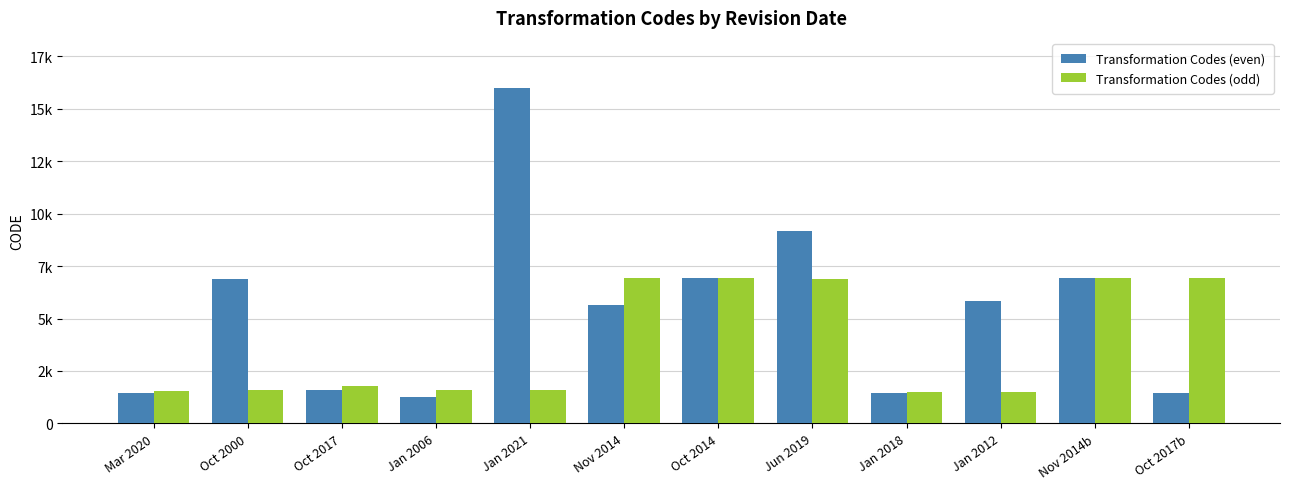

At which label does Transformation Codes (even) first exceed 5827?

Oct 2000